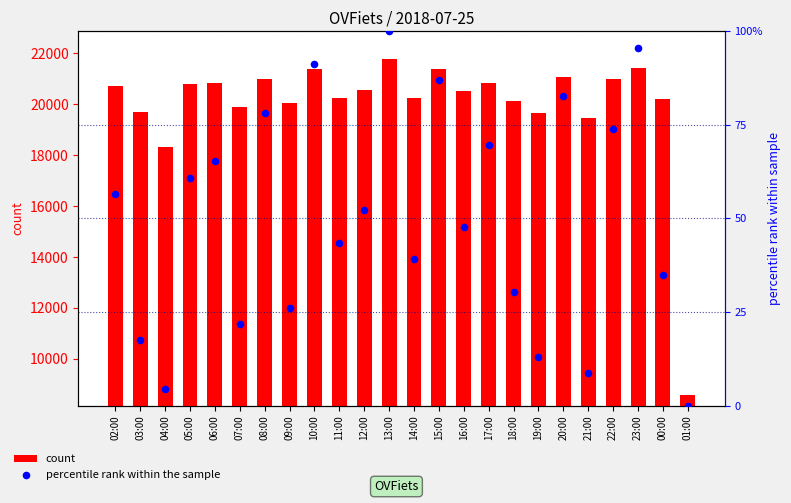

Which series has the largest Y range (max minus min)?

count